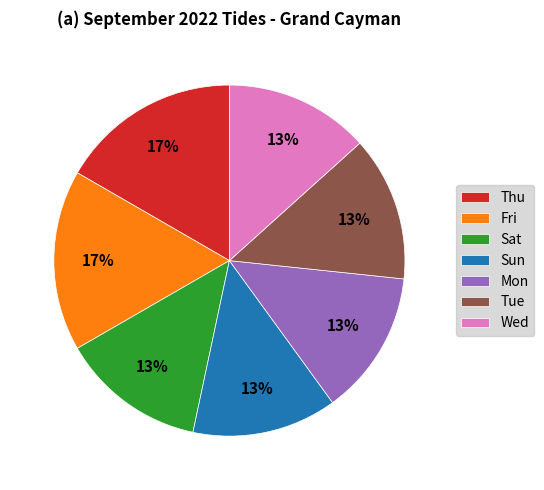

To the nearest percent, what is the combined percentage of Sat and Thu?

30%